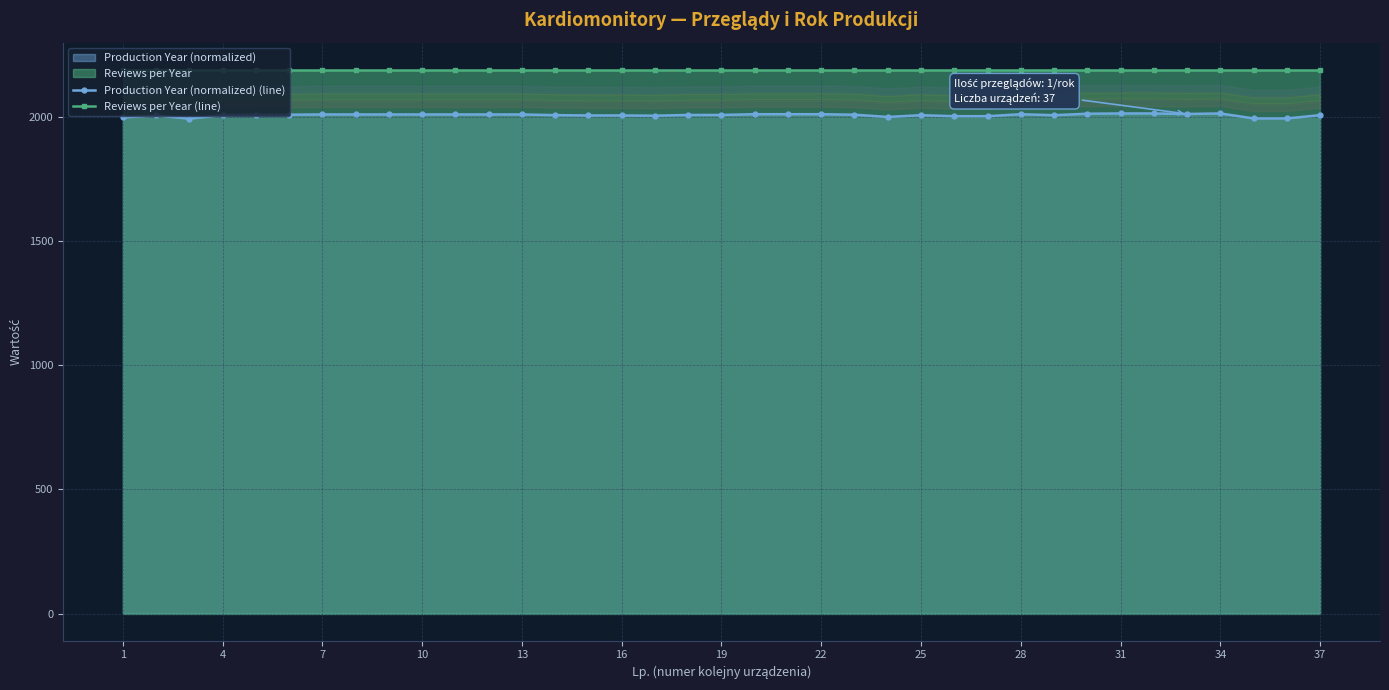

True or false: Reviews per Year (line) and Production Year (normalized) (line) intersect in this chart.

False